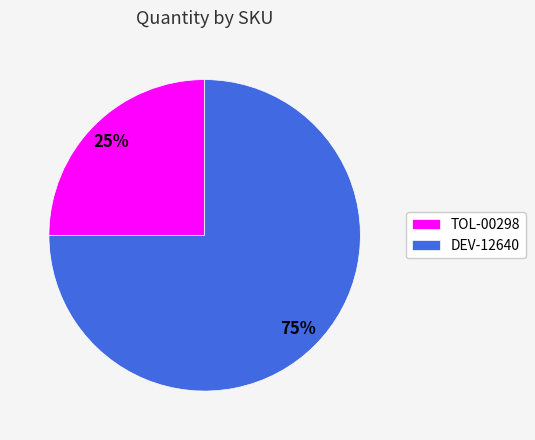

How many segments does this pie chart have?

2